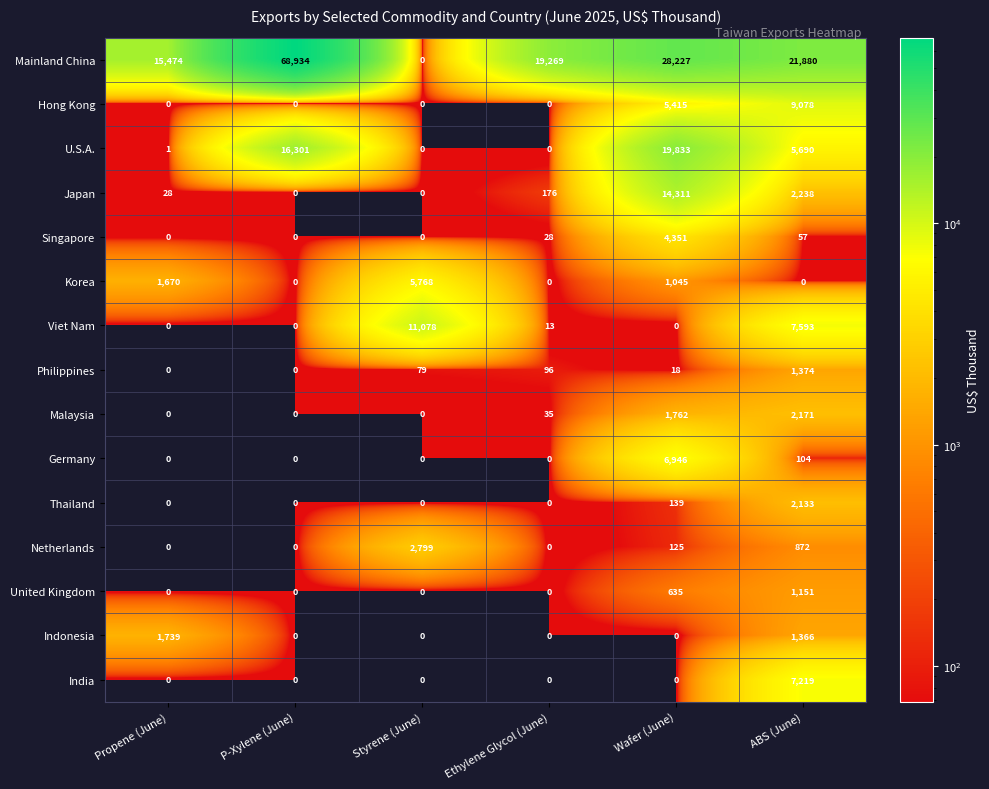

What is the difference between the Netherlands values at Wafer (June) and Ethylene Glycol (June)?

125